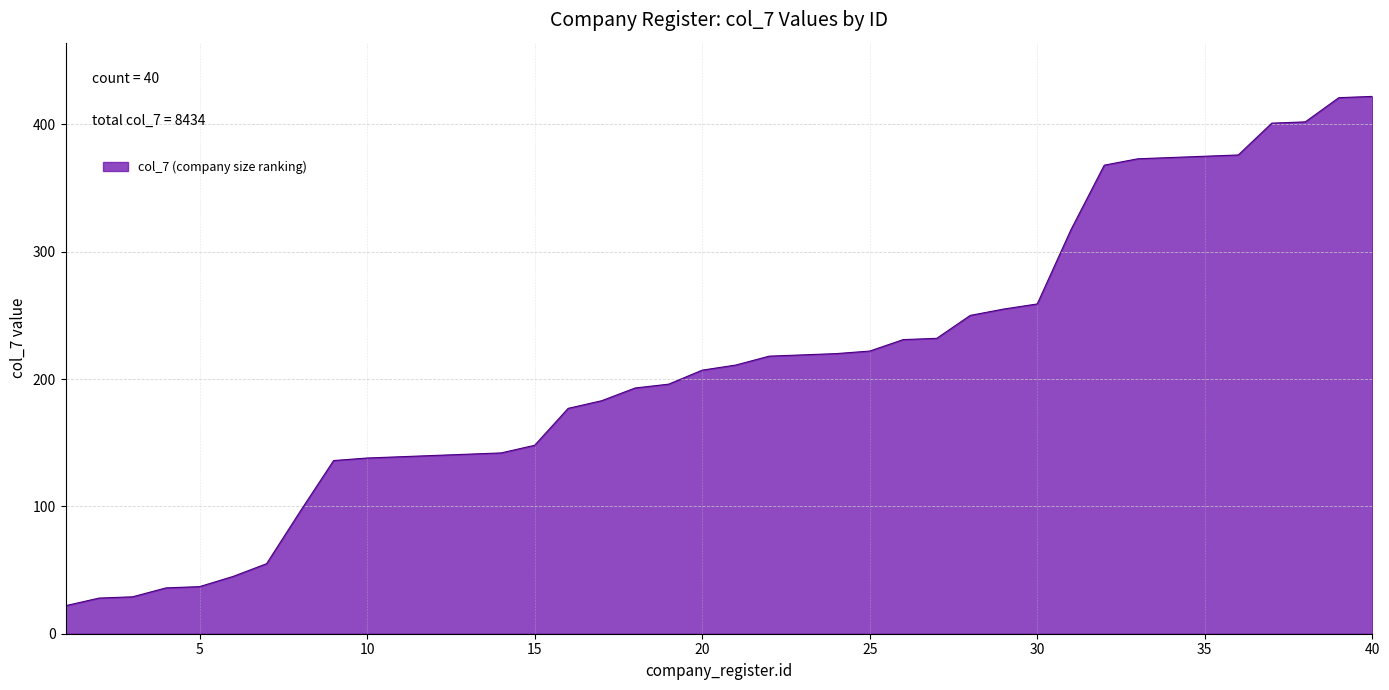

What is the greatest value displayed?

422